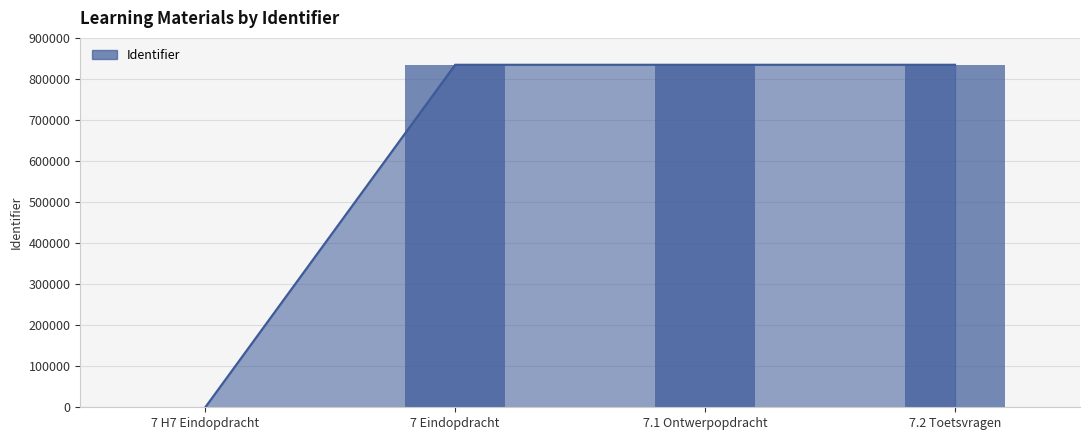

Reading left to right, transcribe all the data shown in this chart.

0	834565	834566	834568